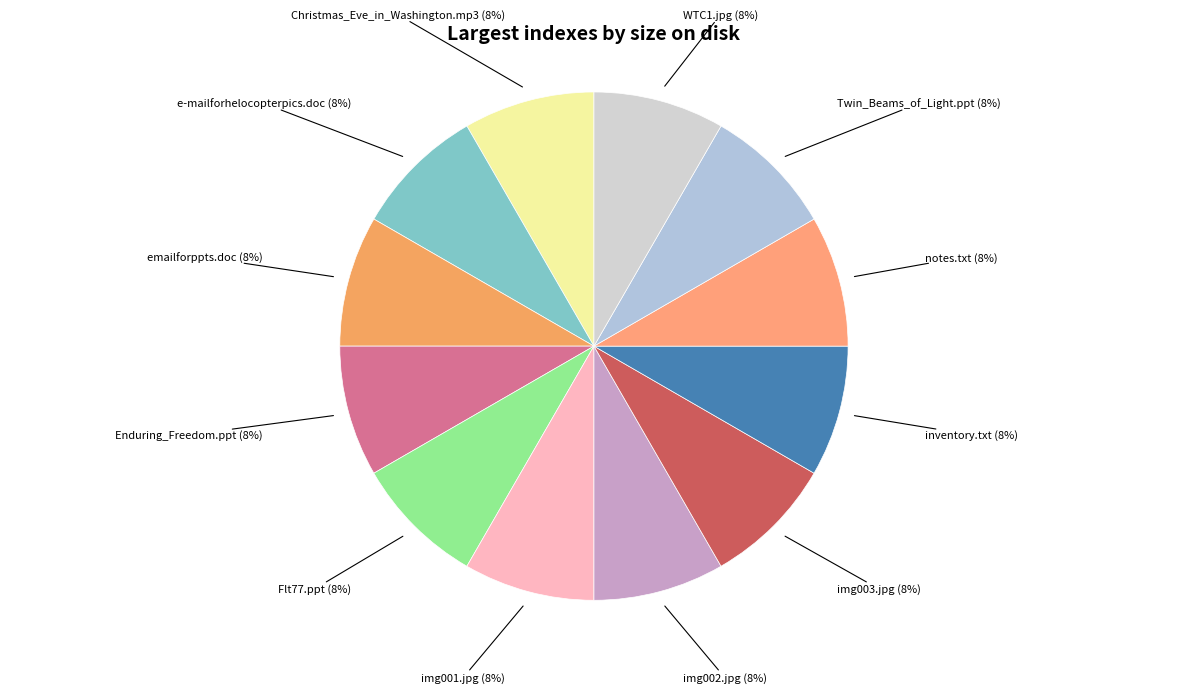

Does WTC1.jpg (8%) represent more than half of the total?

No